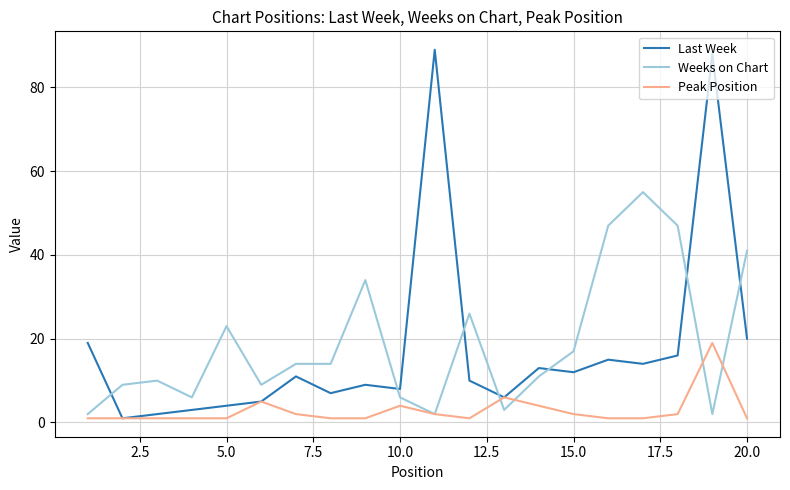

True or false: Peak Position has more than 0 interior local peaks.

True